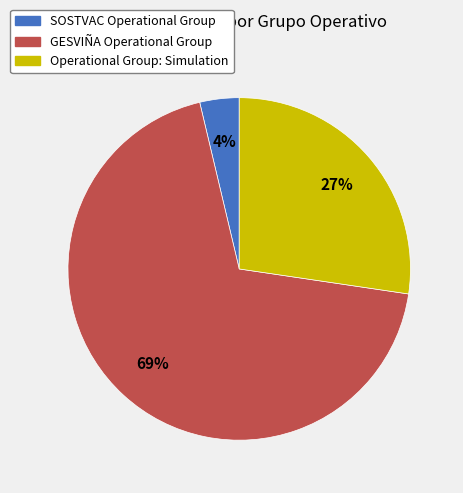

How many slices are in this pie chart?

3